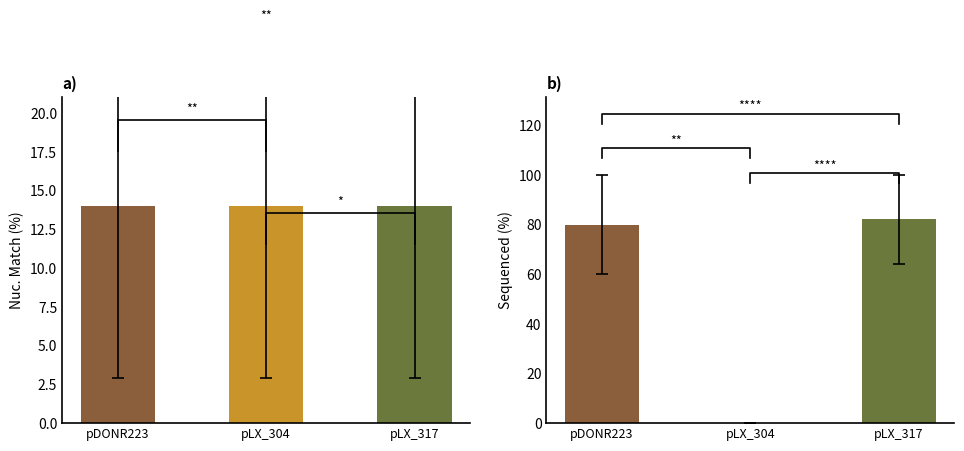

Count the number of data series in this chart.

2